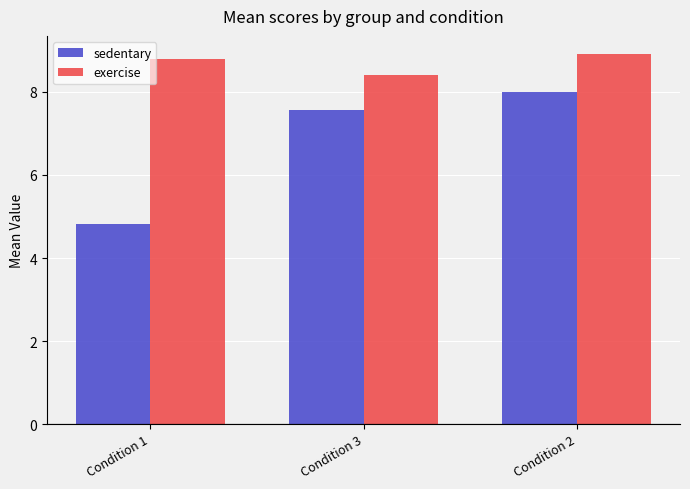

Rank the series by their average value, from lowest to highest.

sedentary, exercise